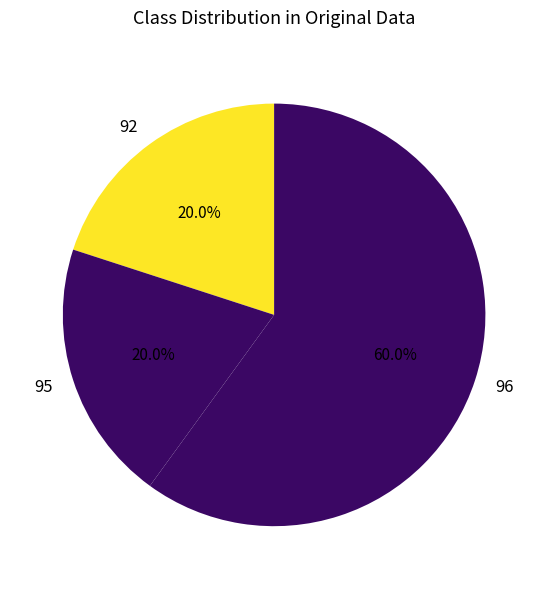

Does 96 represent more than half of the total?

Yes